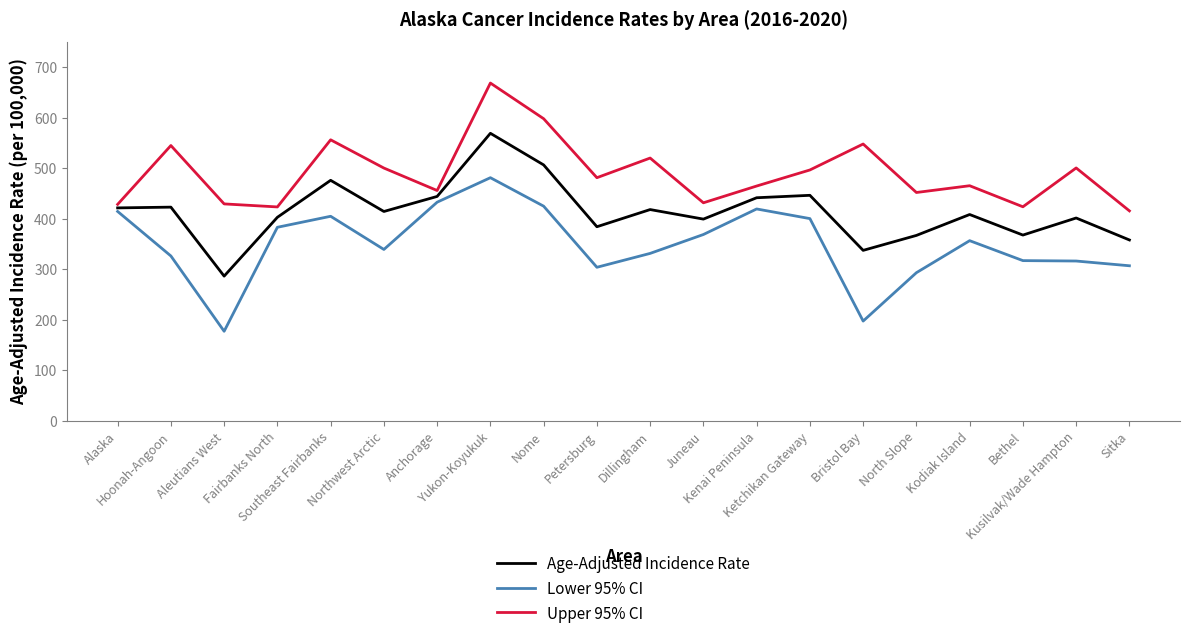

Rank the series by their maximum value, from highest to lowest.

Upper 95% CI, Age-Adjusted Incidence Rate, Lower 95% CI